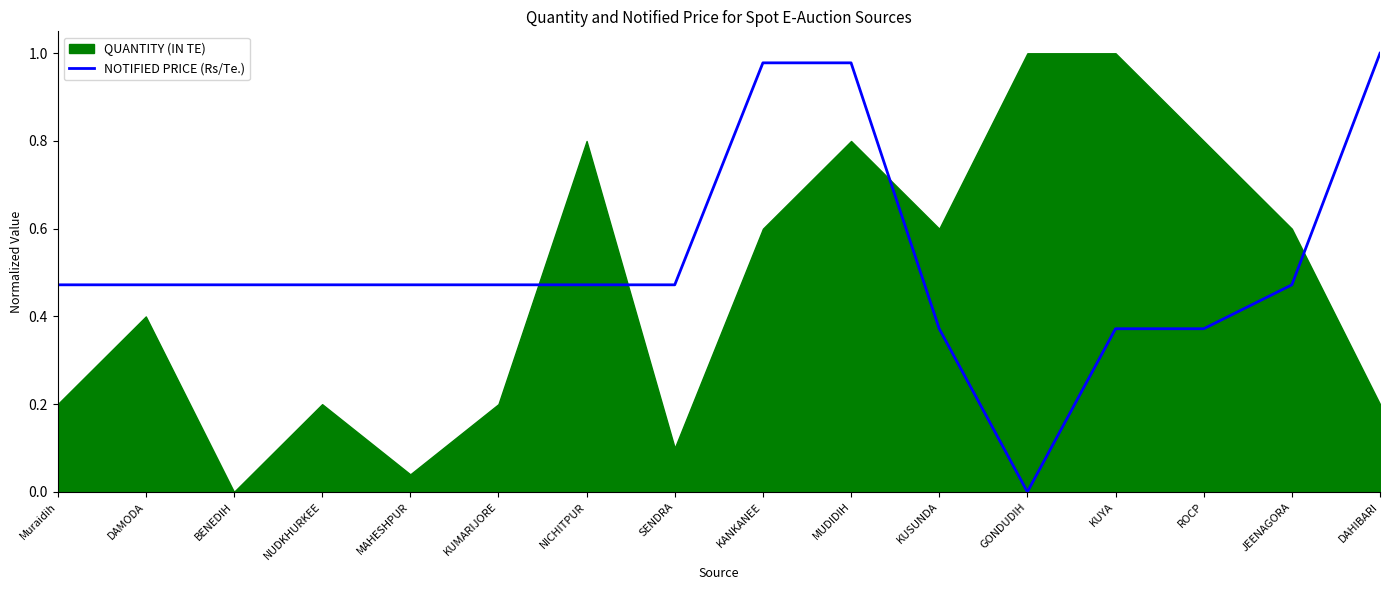

At which category does the data reach its first local valley?

GONDUDIH